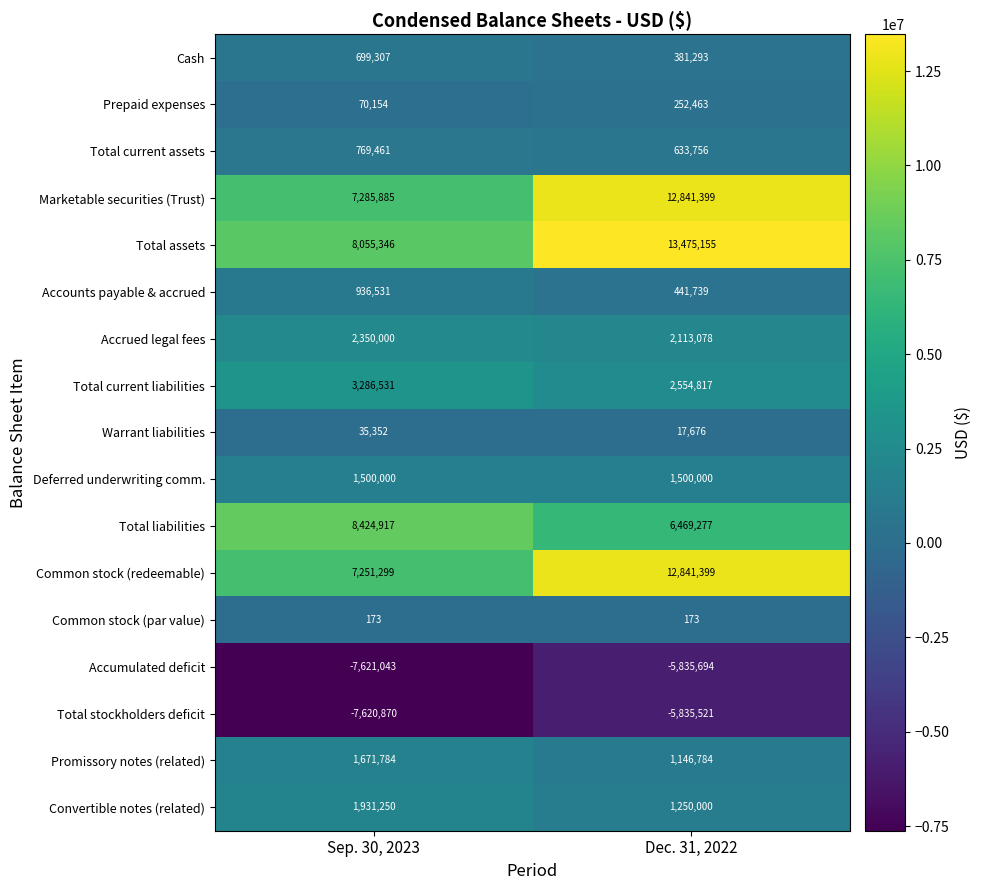

Is it true that Total current liabilities equals 1734086 at Dec. 31, 2022?

False